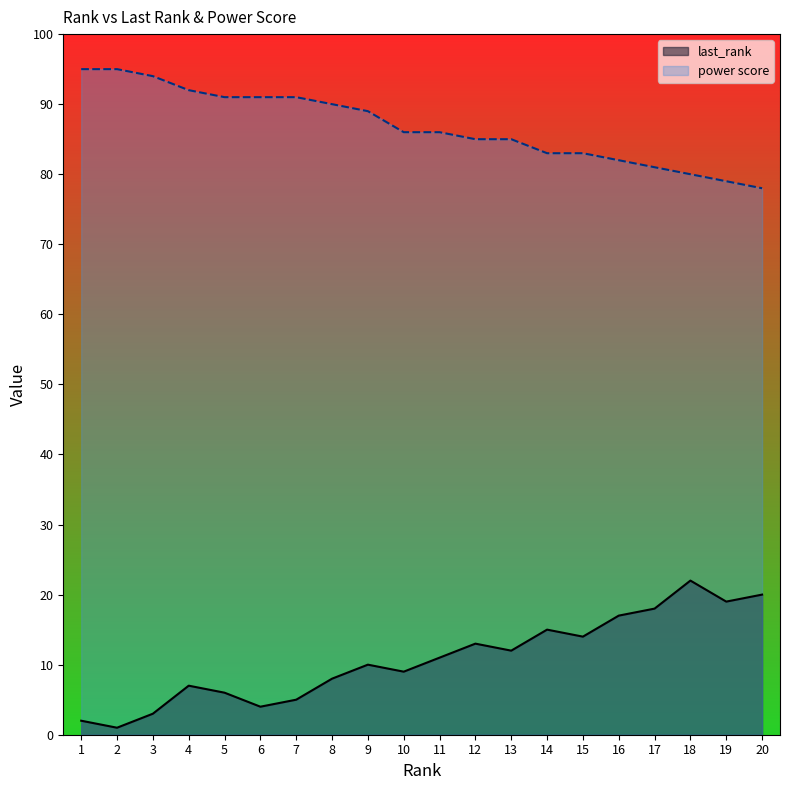

What is the value of the last_rank point at the 12th from the left?

13